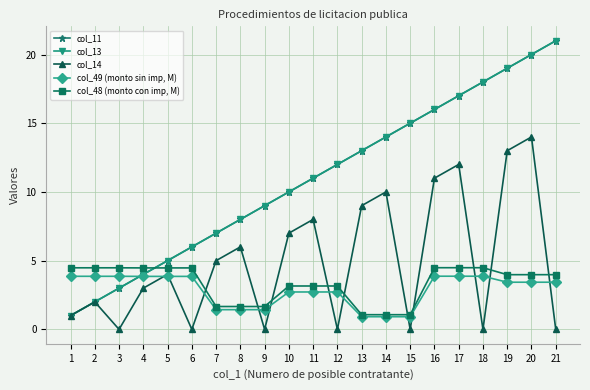

At which category is the sum across all series the highest?

20